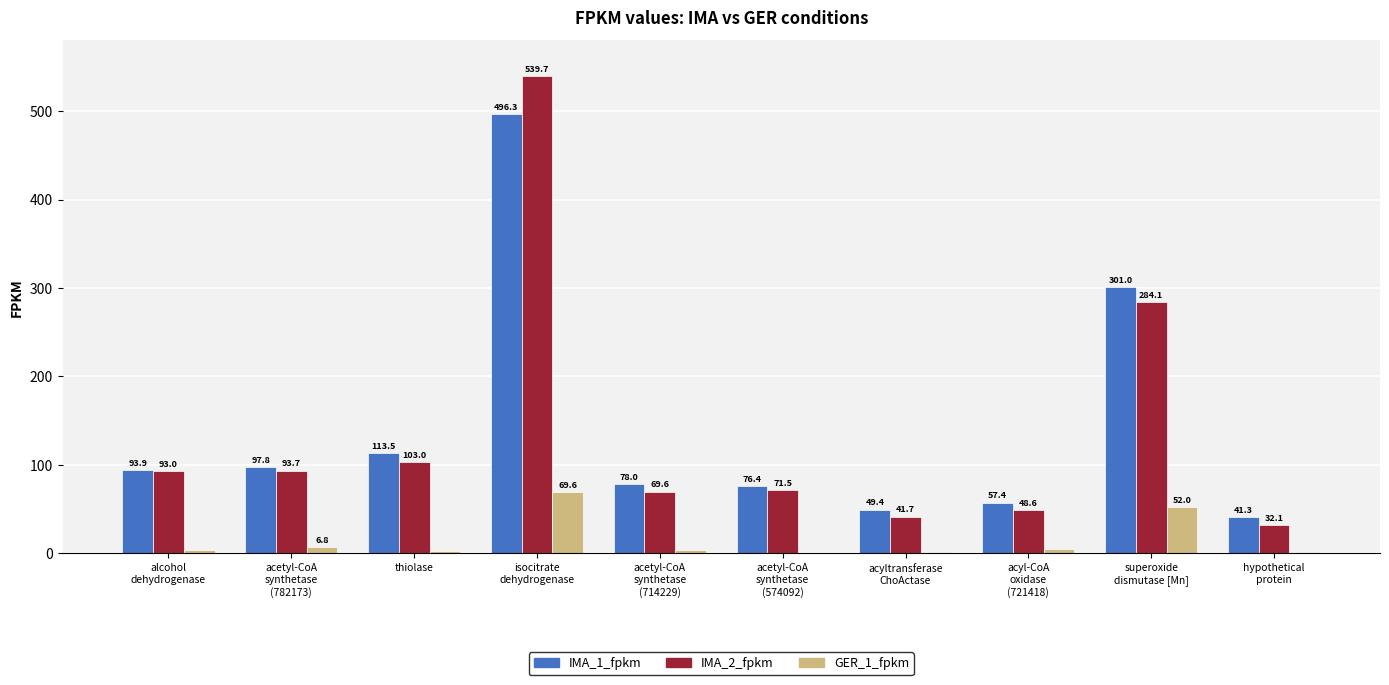

Which series has the widest spread of values?

IMA_2_fpkm